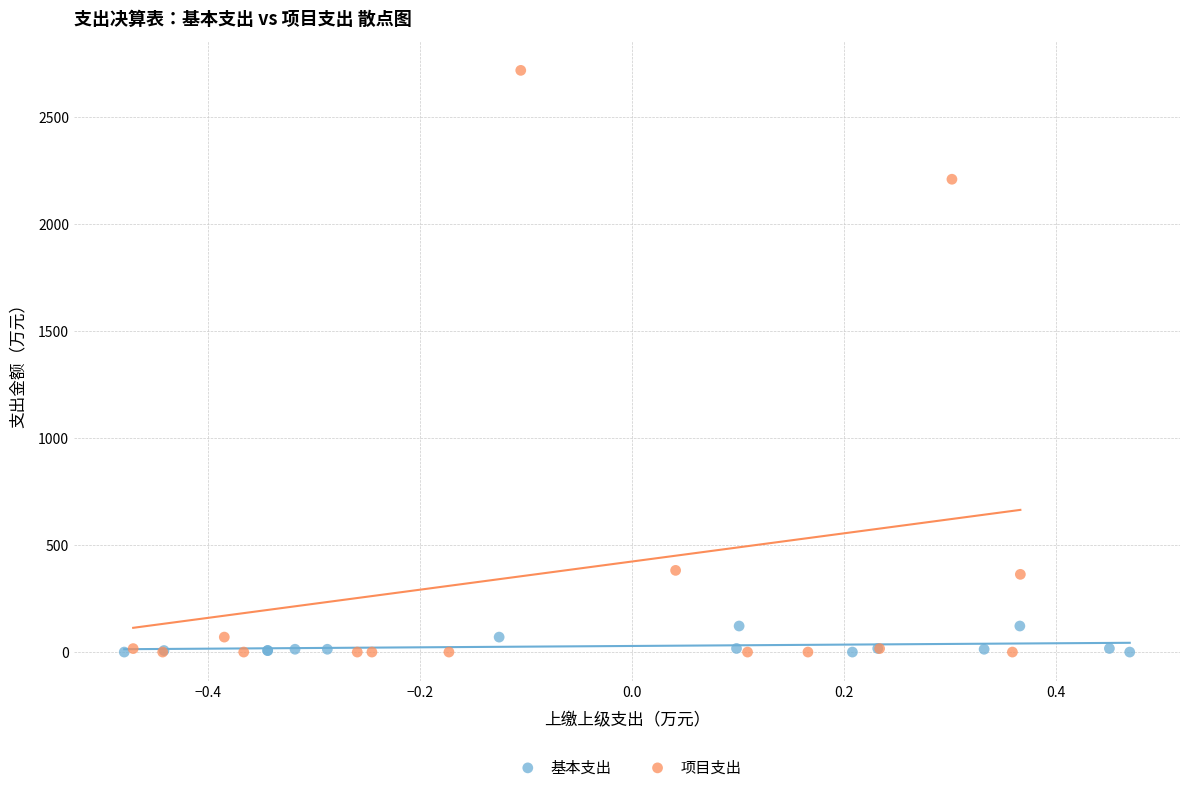

Which series has the largest Y range (max minus min)?

项目支出